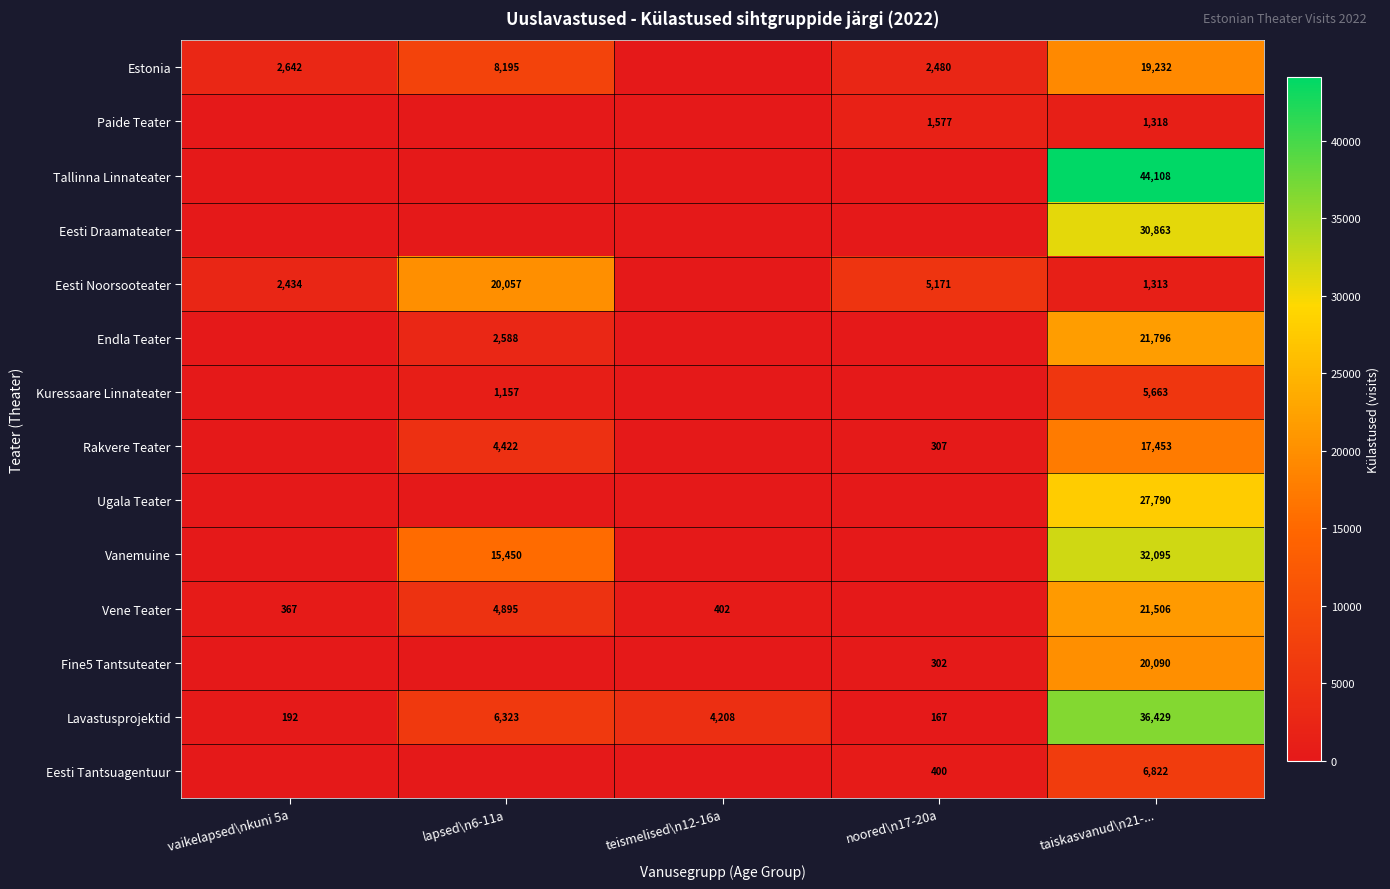

What is the difference between the Lavastusprojektid values at teismelised\n12-16a and taiskasvanud\n21-...?

32221